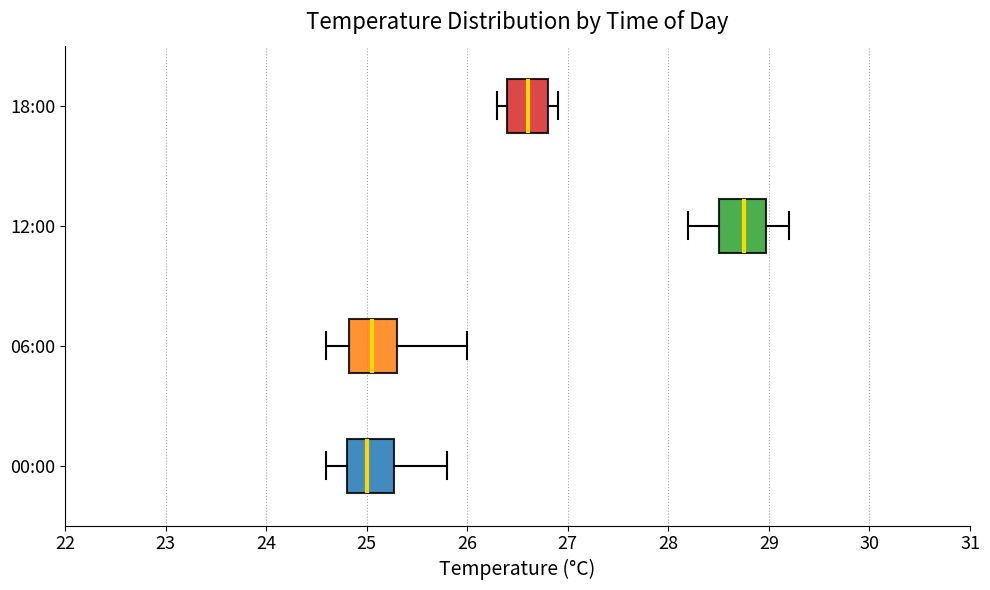

Reading bottom to top, transcribe this box plot: for each box, give where its median line is, the range the box spans, and where its two whiskers end, as read against the x-axis. The values are not printed on the chart, so give them approximately, as read against the axis.

00:00: median 25.0, box 24.8 to 25.3, whiskers 24.6 to 25.8
06:00: median 25.1, box 24.8 to 25.3, whiskers 24.6 to 26.0
12:00: median 28.8, box 28.5 to 29.0, whiskers 28.2 to 29.2
18:00: median 26.6, box 26.4 to 26.8, whiskers 26.3 to 26.9